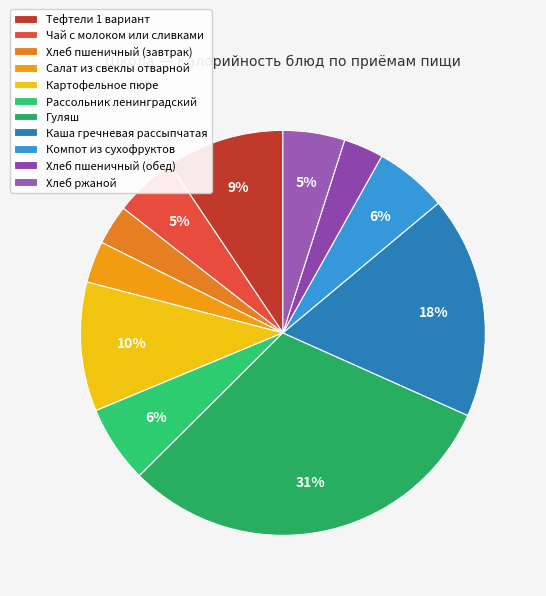

Does Картофельное пюре account for over 50% of the chart?

No